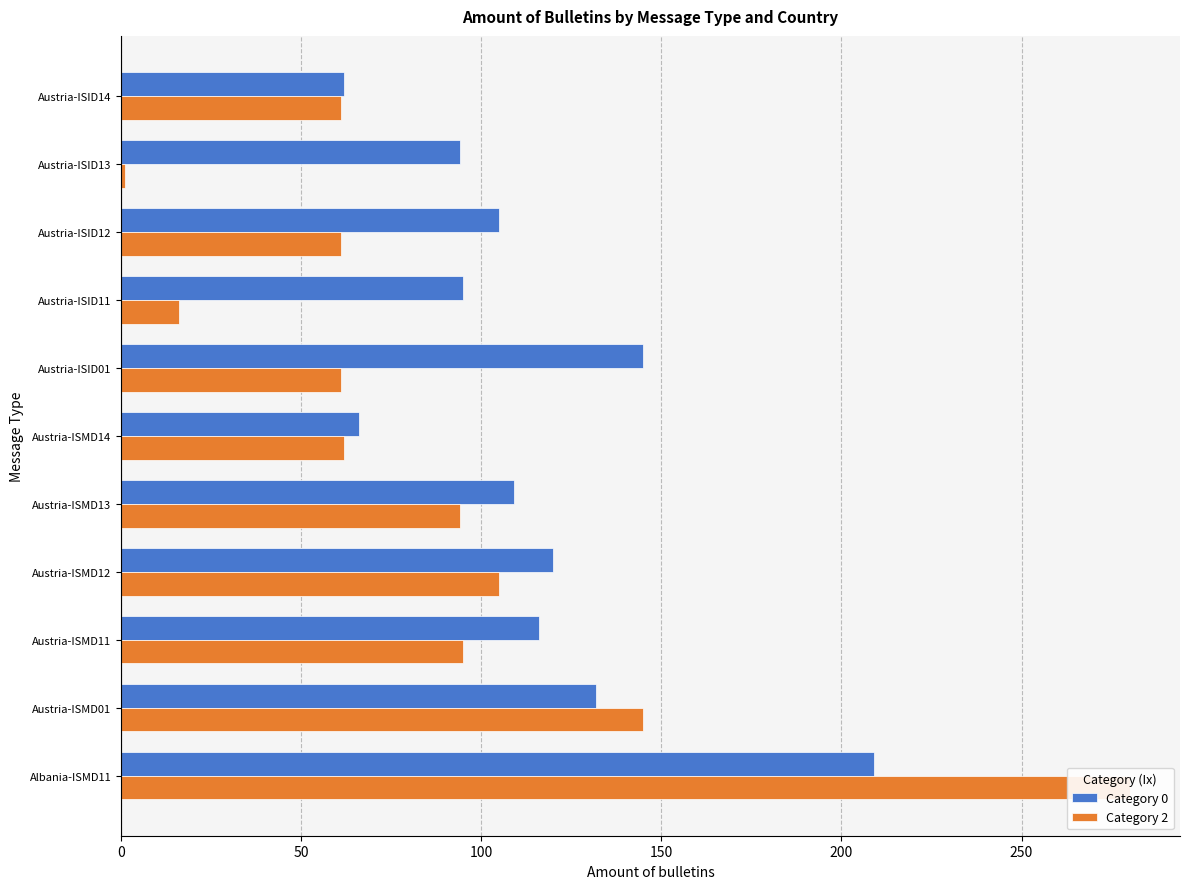

What is the difference between the second highest and second lowest values in the Category 2 series?

129